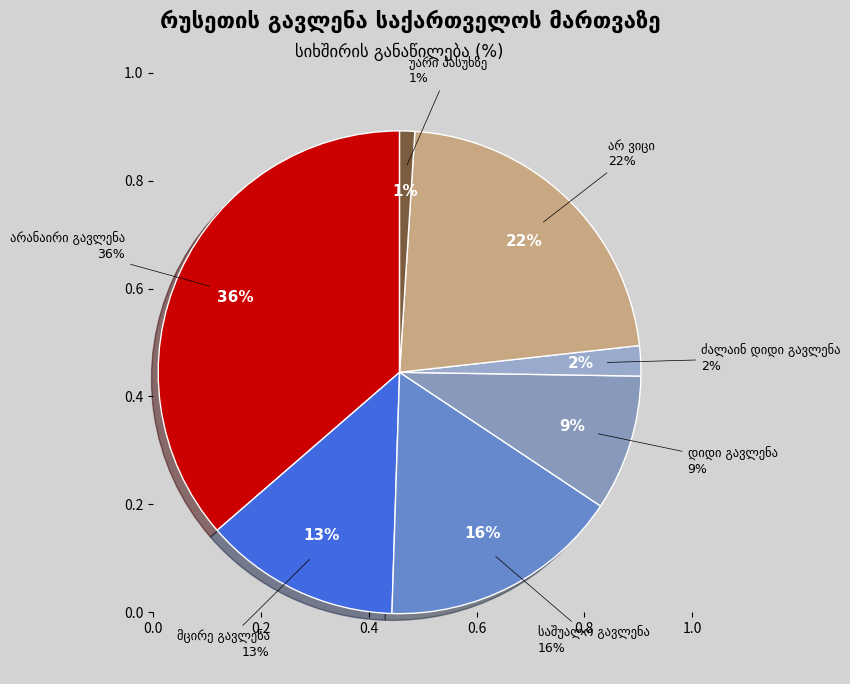

To the nearest percent, what portion does ძალაინ დიდი გავლენა represent?

2%